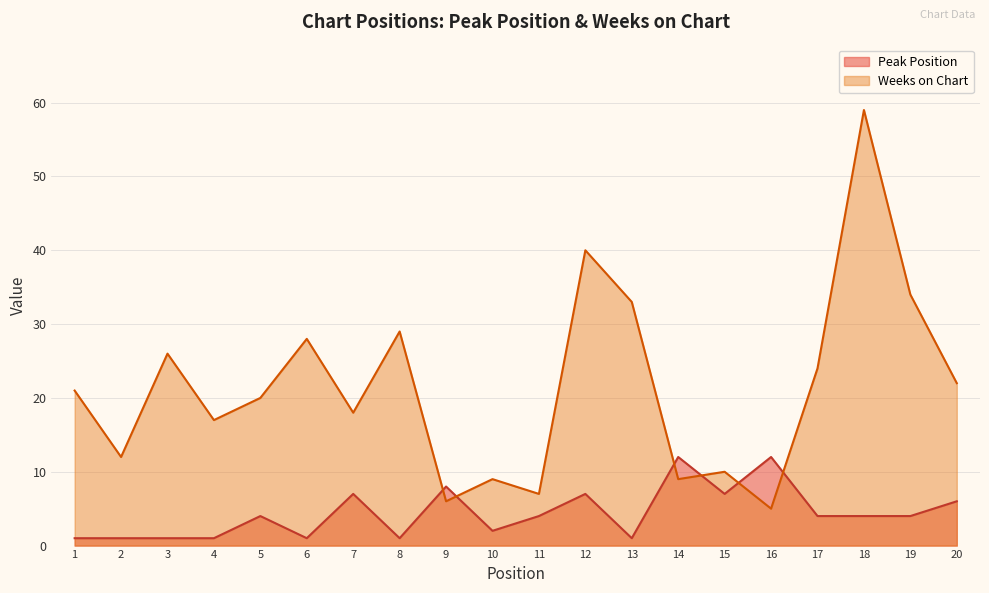

Between which two adjacent categories do Weeks on Chart and Peak Position first intersect?

8 and 9